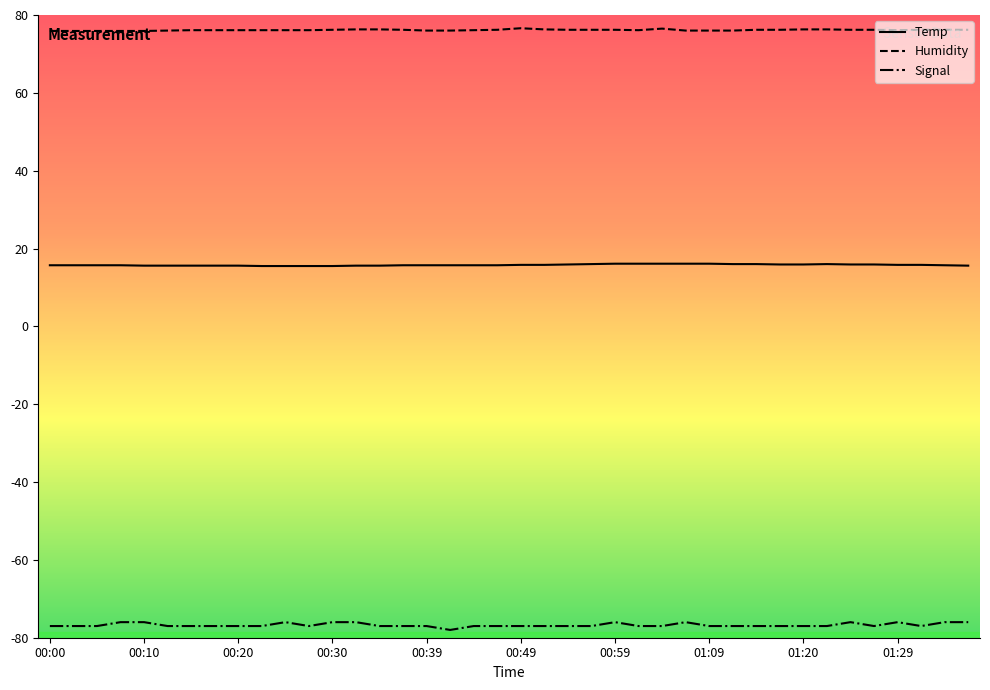

Which series has the largest total across all categories?

Humidity